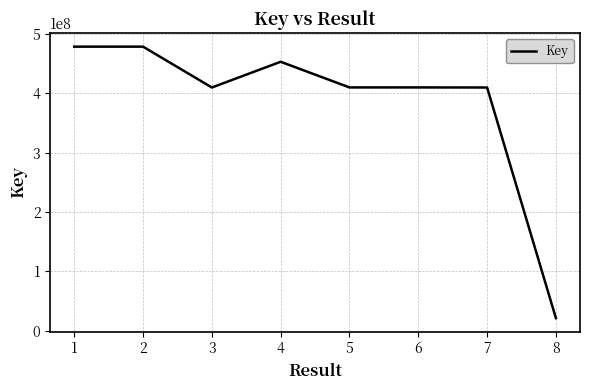

What is the change in value from 1 to 3?

-68839342